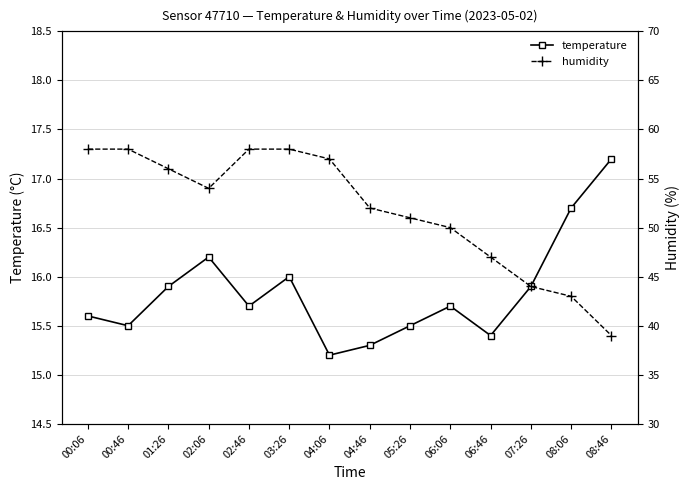

True or false: temperature and humidity intersect in this chart.

False